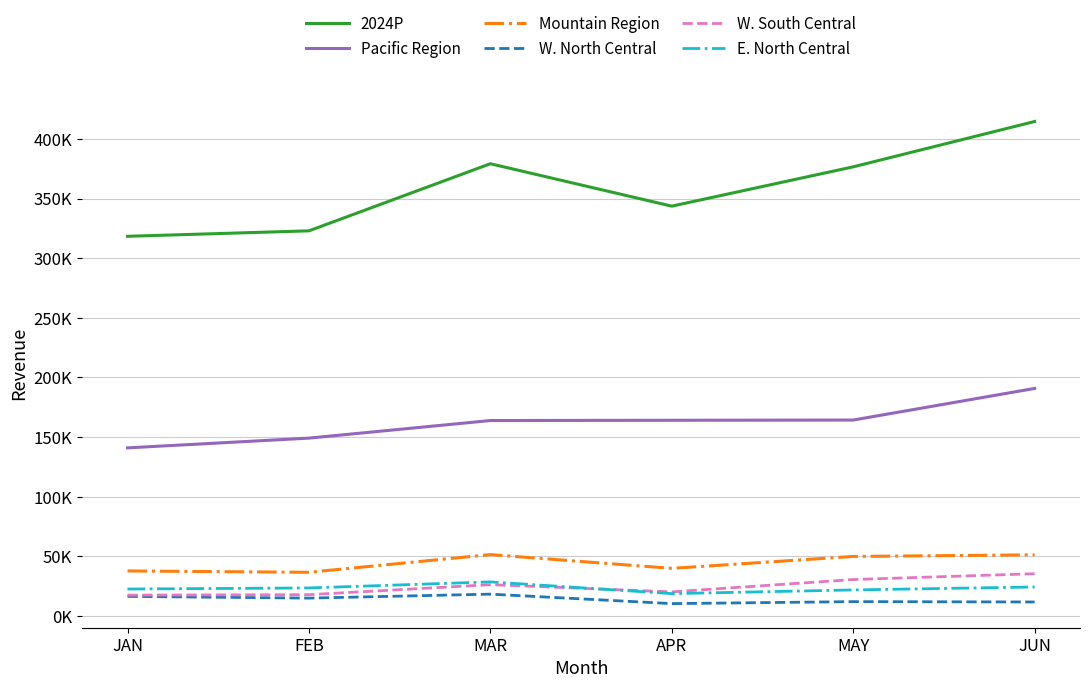

What are all the series names shown in the legend?

2024P, Pacific Region, Mountain Region, W. North Central, W. South Central, E. North Central